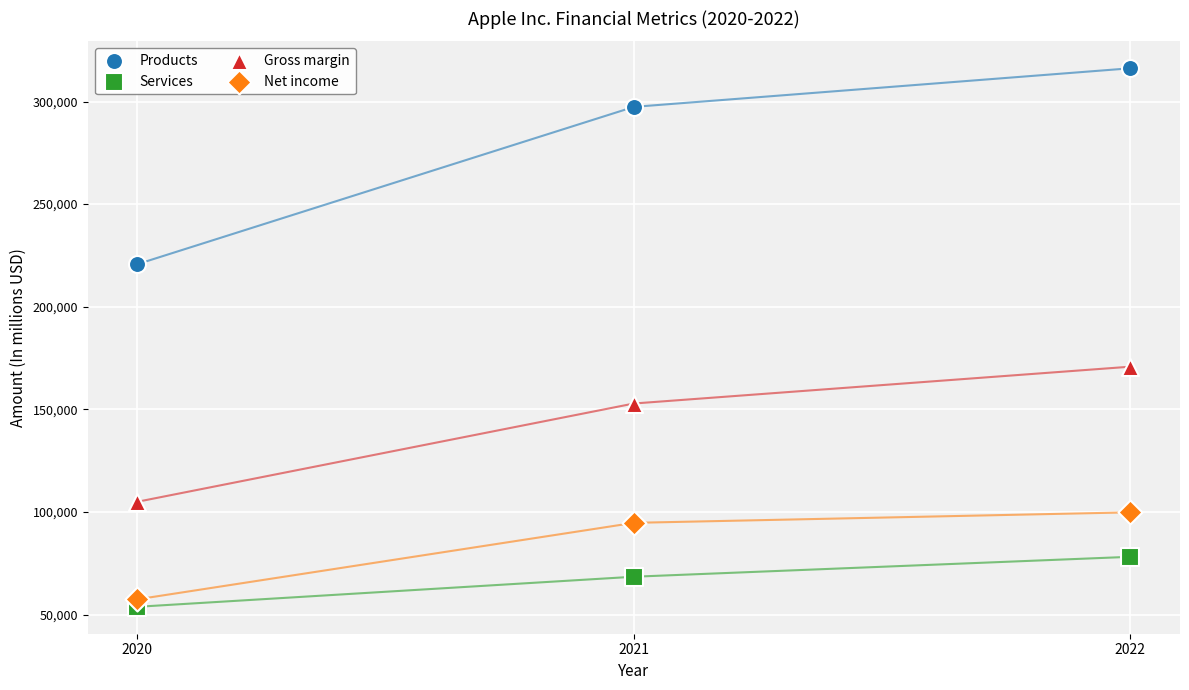

Across all series, what Y value is closest to 184983?

170782